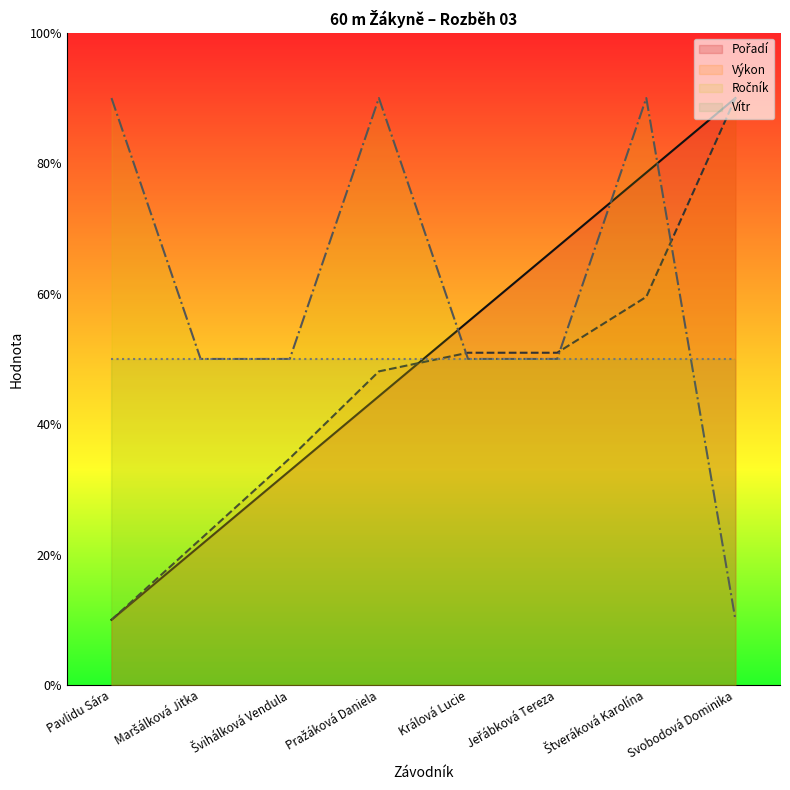

Which category has the highest value across all series?

Svobodová Dominika